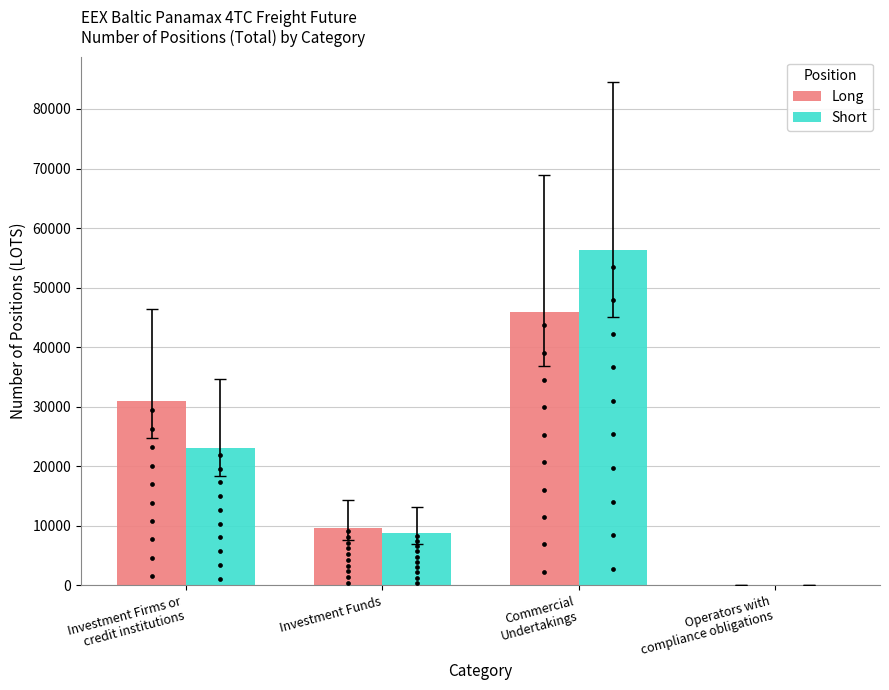

Which series reaches the maximum Y coordinate?

Short